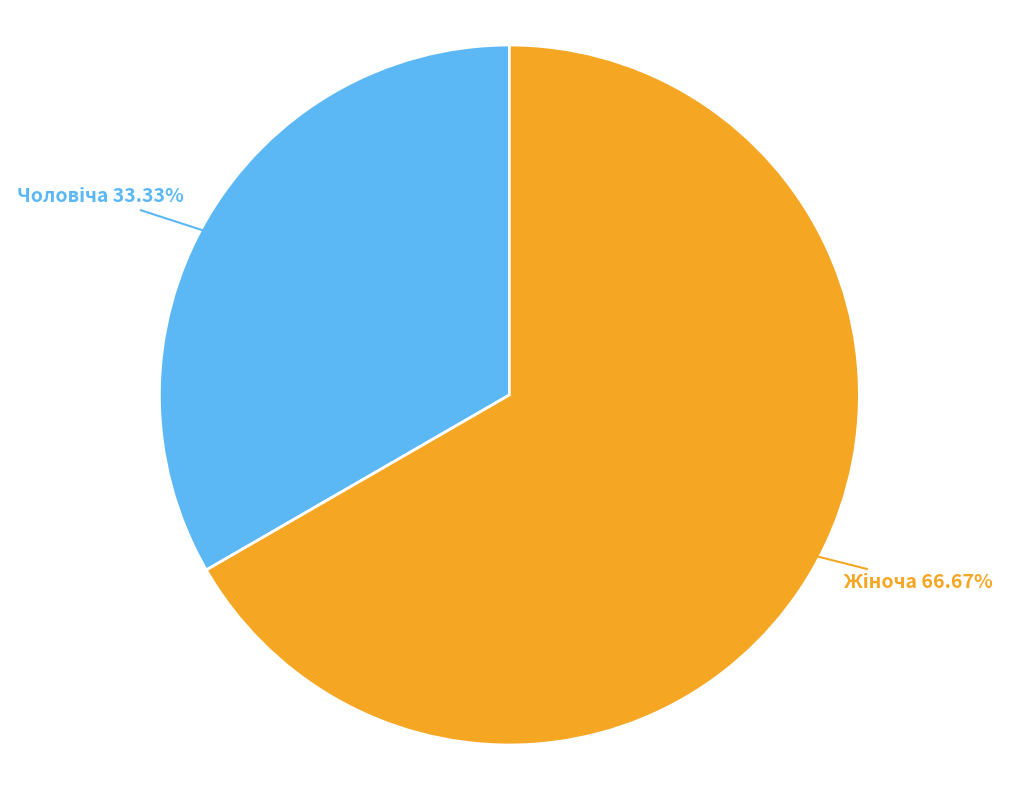

Is there a majority slice in this chart?

Yes